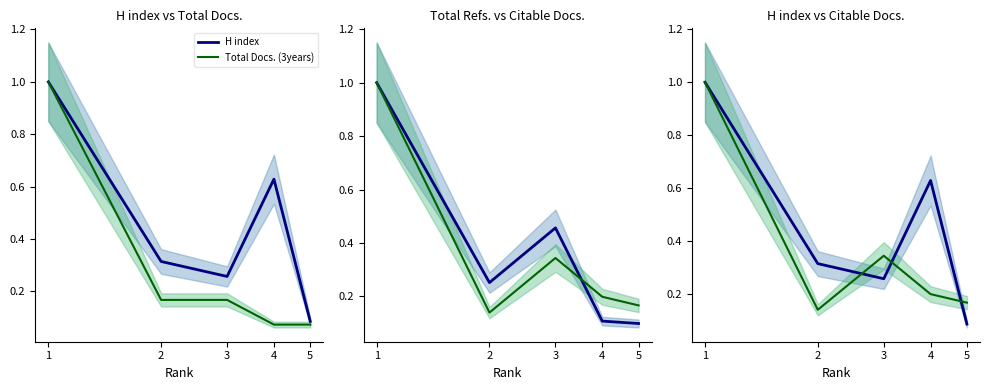

What is the difference between the second highest and minimum values in the Total Docs. (3years) series?

0.1